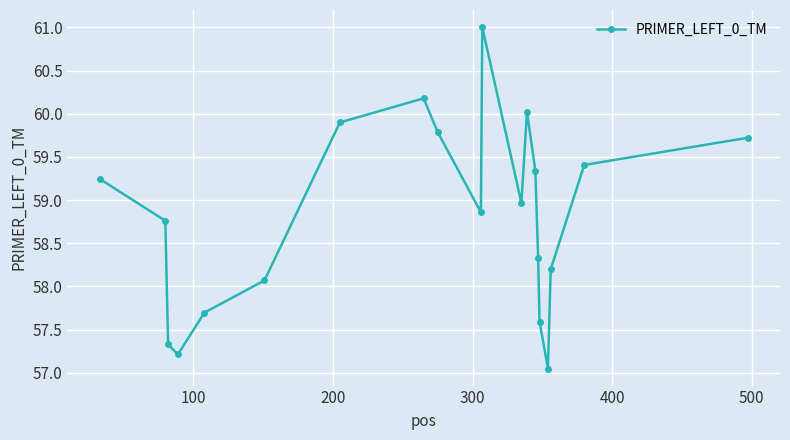

What is the difference between the maximum and minimum values?

4.0